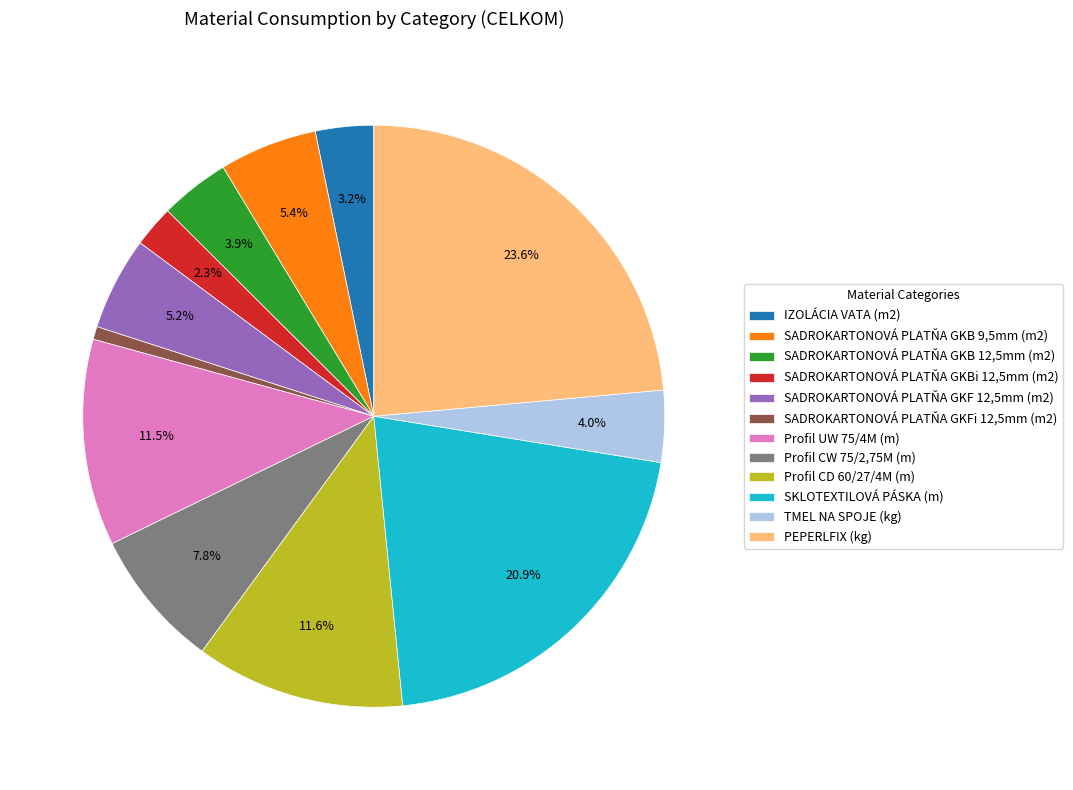

To the nearest percent, what portion does SADROKARTONOVÁ PLATŇA GKB 12,5mm (m2) represent?

4%